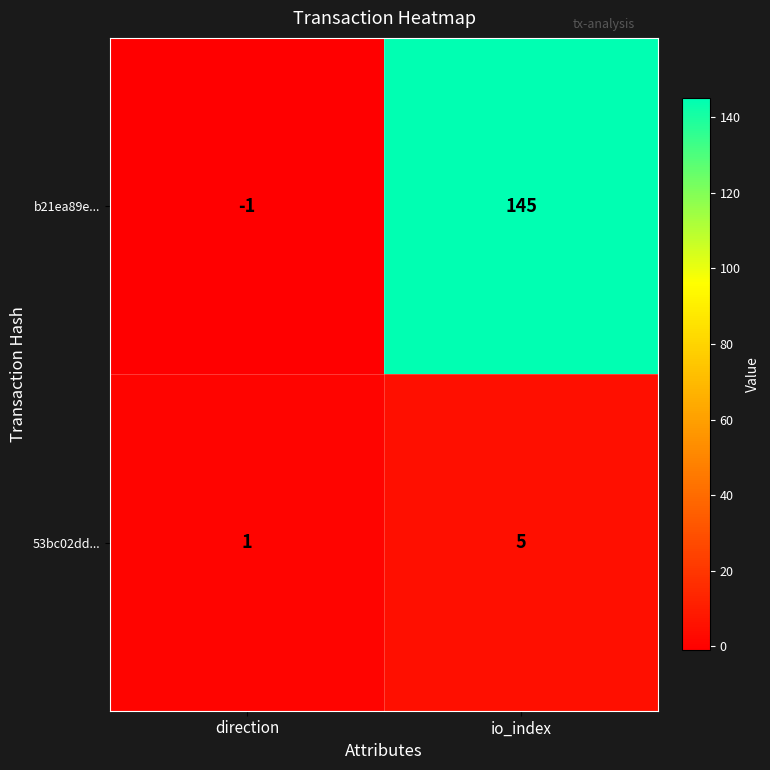

How many categories are shown in the chart?

2